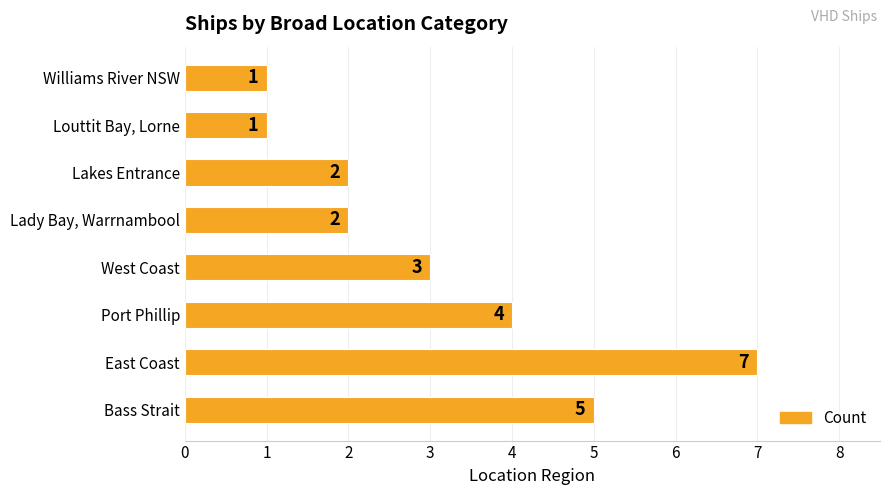

What is the difference between the maximum and minimum values?

6